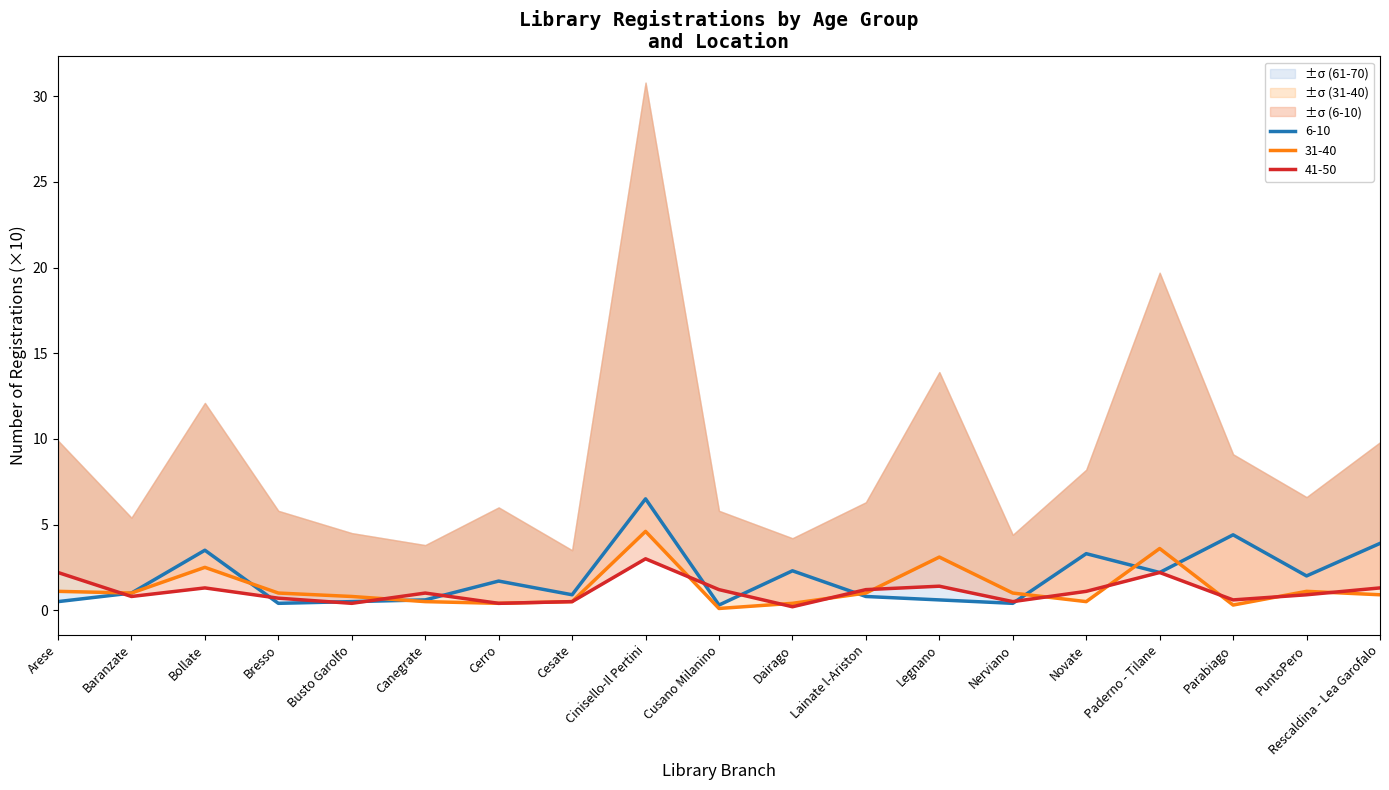

What is the spread (max minus min) of values at Novate?

2.8